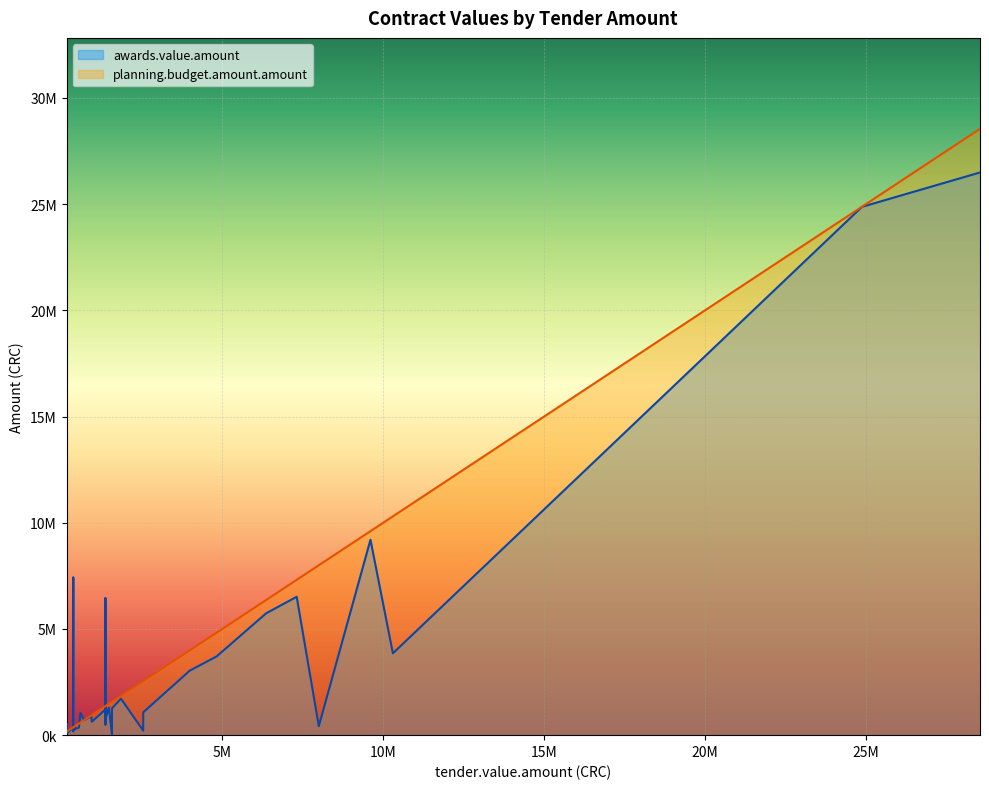

True or false: tender.value.amount has a value of 8000000.0 at 23.

True